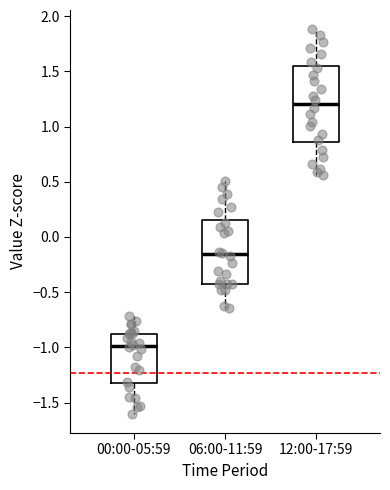

Which box has the lowest median line?

00:00-05:59